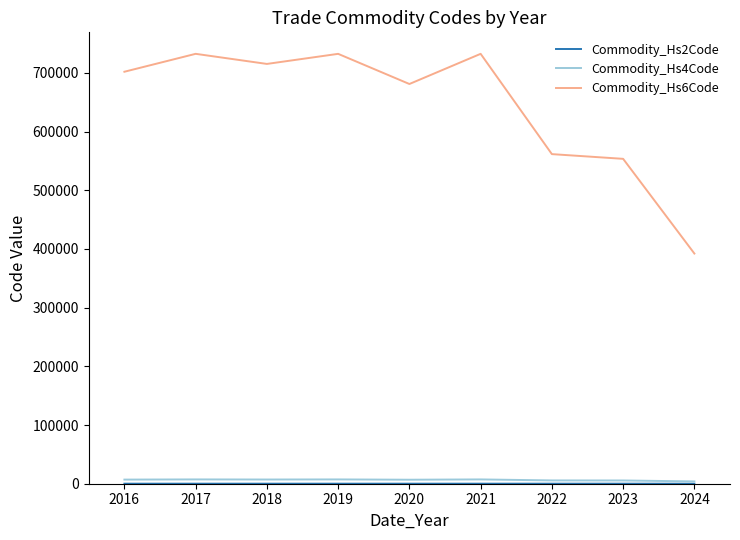

The value of Commodity_Hs6Code at 2020 is 1127287.8. True or false?

False